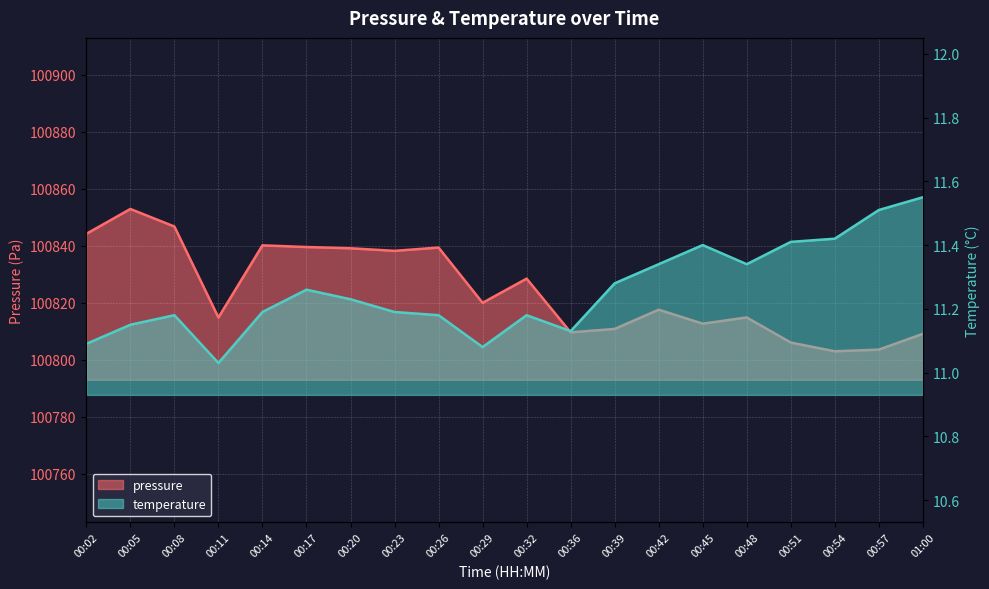

What is the maximum value for temperature?

11.6